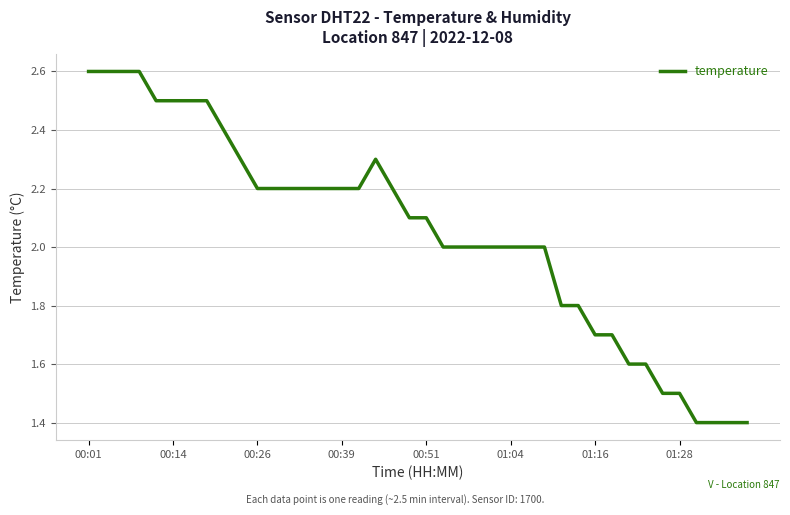

What is the greatest value displayed?

2.6